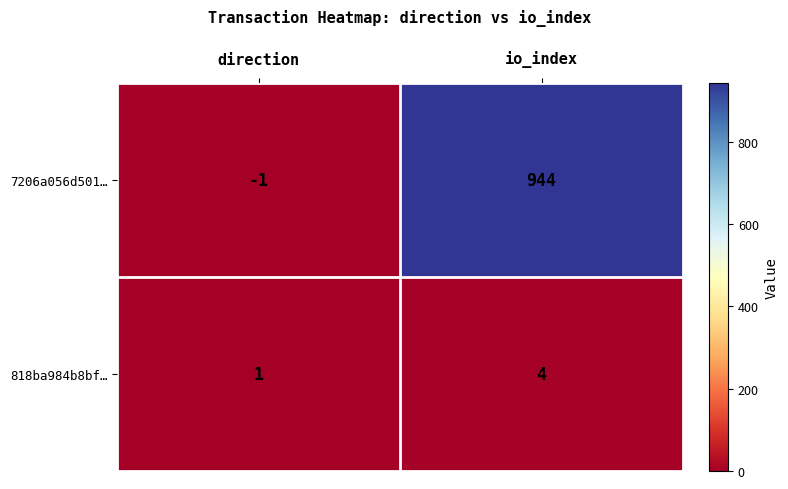

What is the smallest value displayed?

-1